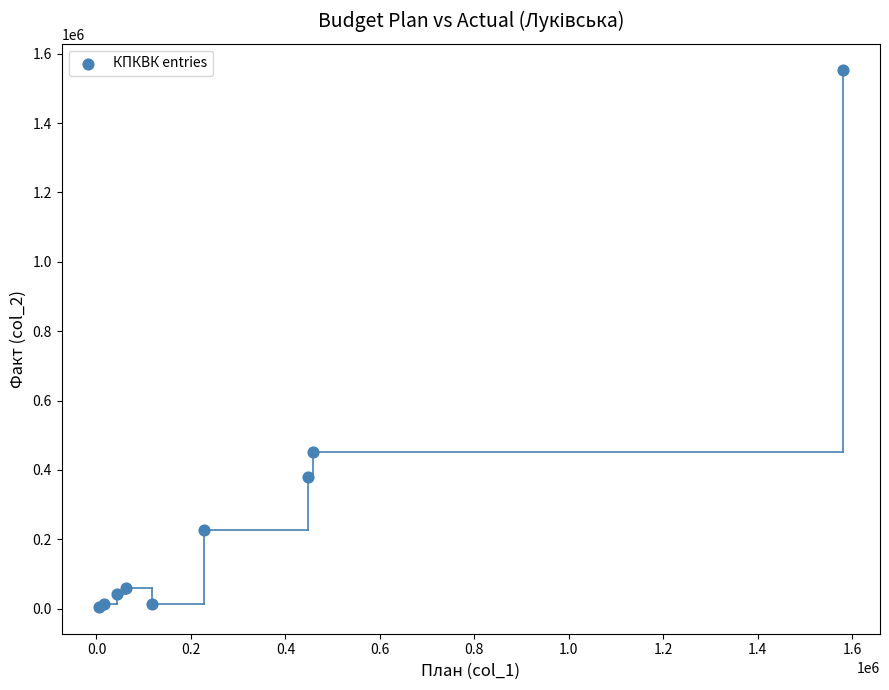

What Y value in the scatter plot is closest to 778365?

452405.4